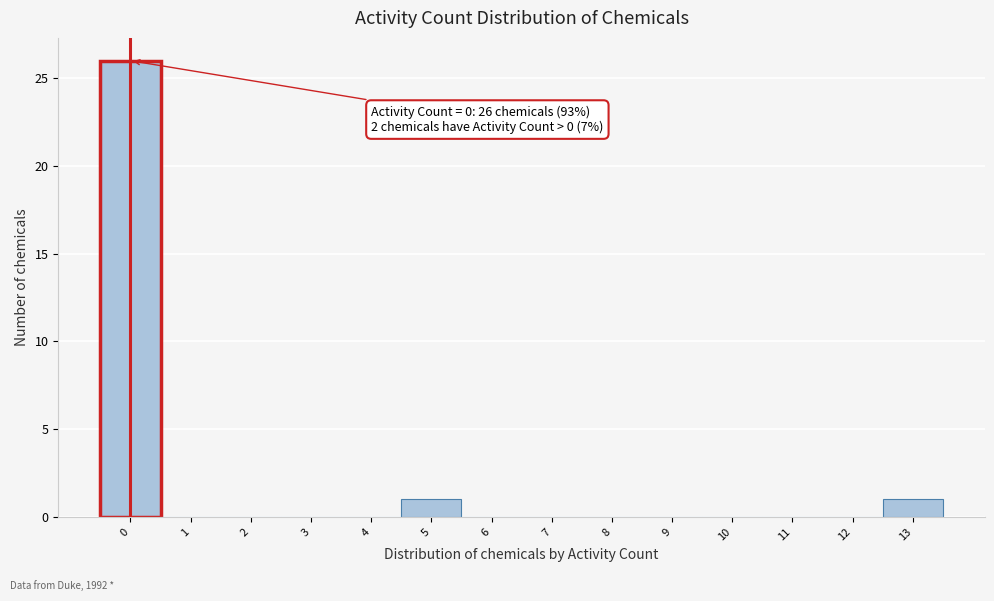

Which range on the x-axis has the tallest bar?

-0.5 to 0.5